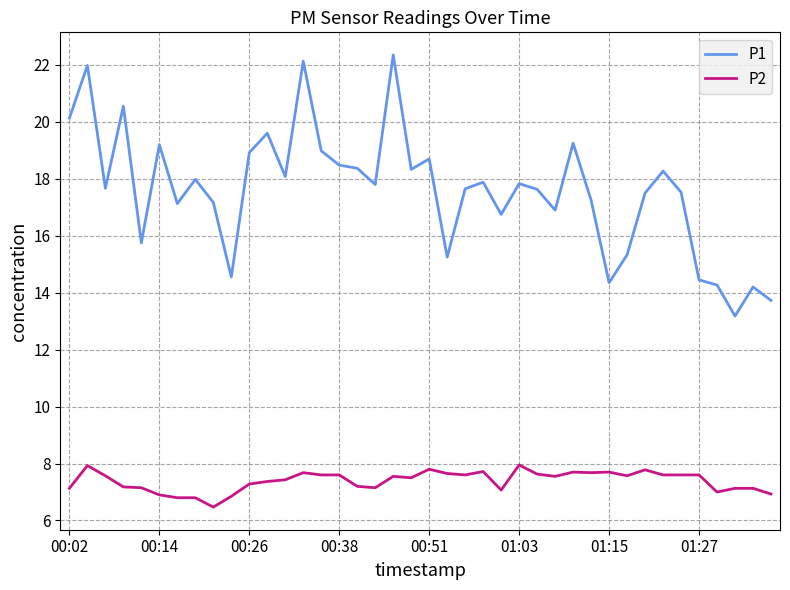

Which series has the largest range (max minus min)?

P1